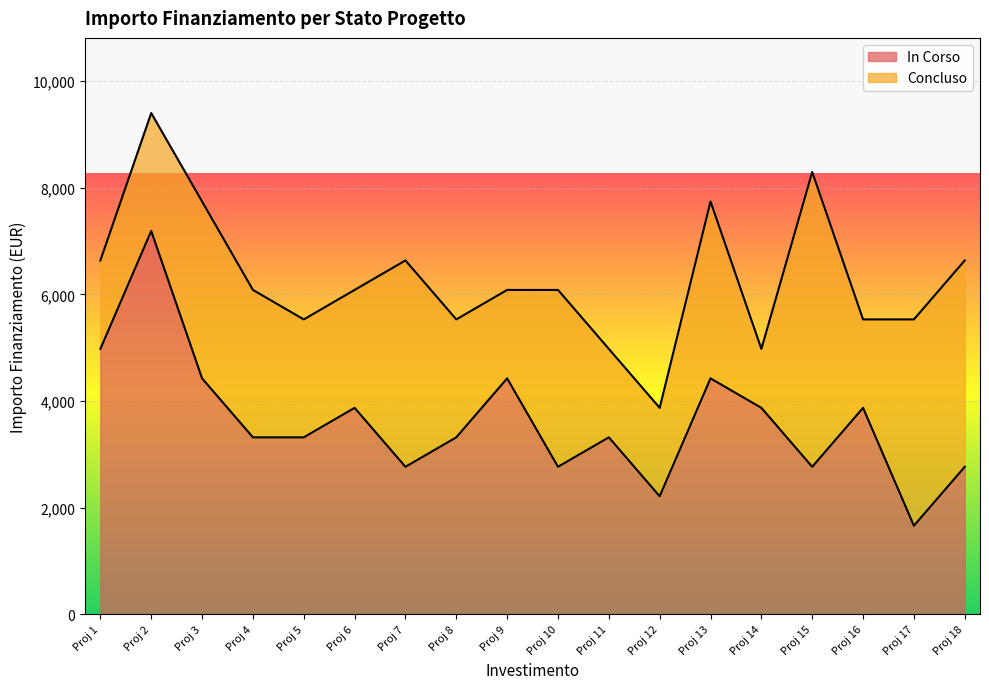

At which category is the sum across all series the highest?

Proj 2